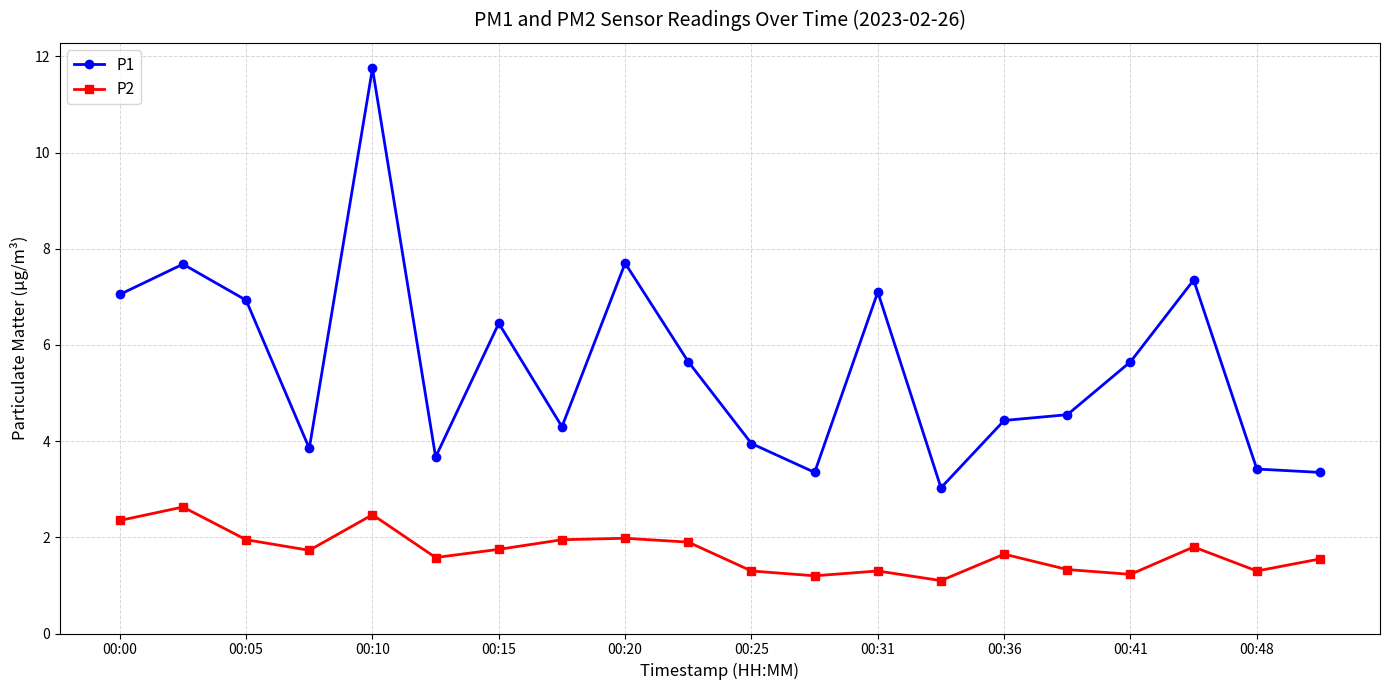

Rank the series by their maximum value, from highest to lowest.

P1, P2